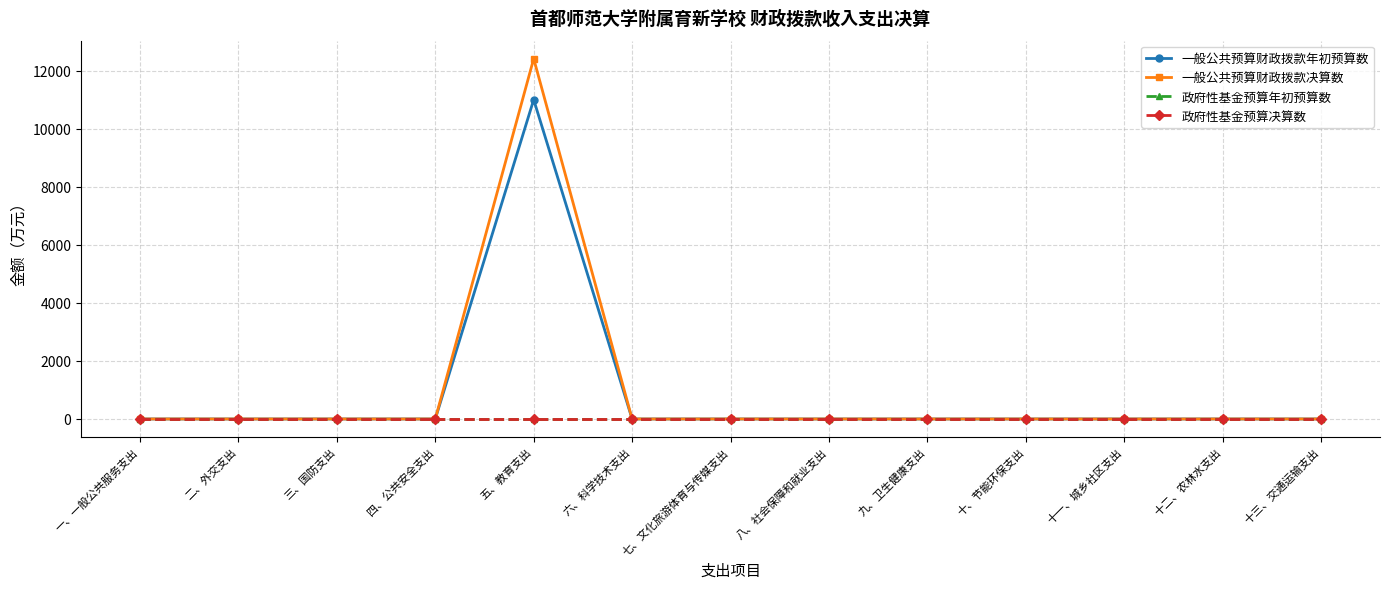

Reading right to left, transcribe all the data shown in this chart.

一般公共预算财政拨款年初预算数: 0.0	0.0	0.0	0.0	0.0	0.0	0.0	0.0	11001.5	0.0	0.0	0.0	0.0
一般公共预算财政拨款决算数: 0.0	0.0	0.0	0.0	0.0	0.0	0.0	0.0	12414.1	0.0	0.0	0.0	0.0
政府性基金预算年初预算数: 0.0	0.0	0.0	0.0	0.0	0.0	0.0	0.0	0.0	0.0	0.0	0.0	0.0
政府性基金预算决算数: 0.0	0.0	0.0	0.0	0.0	0.0	0.0	0.0	0.0	0.0	0.0	0.0	0.0